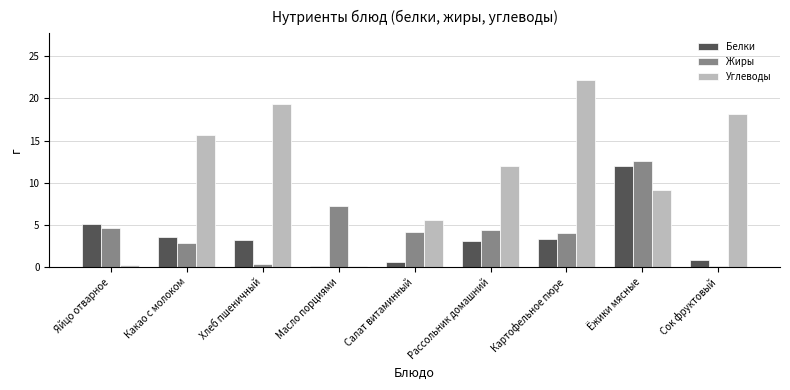

What value does the Белки series have at Рассольник домашний?

3.1